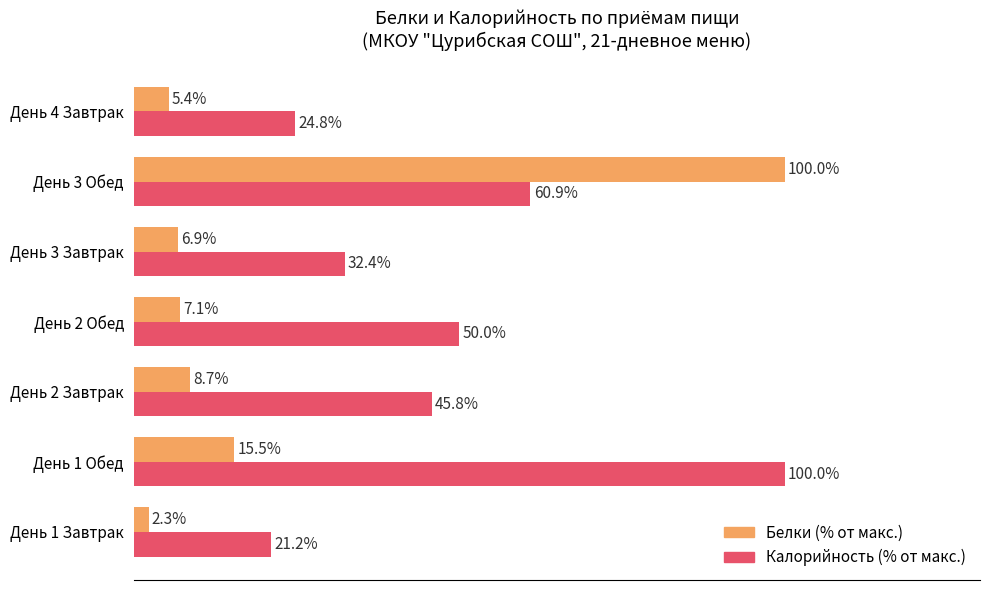

Which series changed the most between День 2 Завтрак and День 3 Завтрак?

Калорийность (% от макс.)